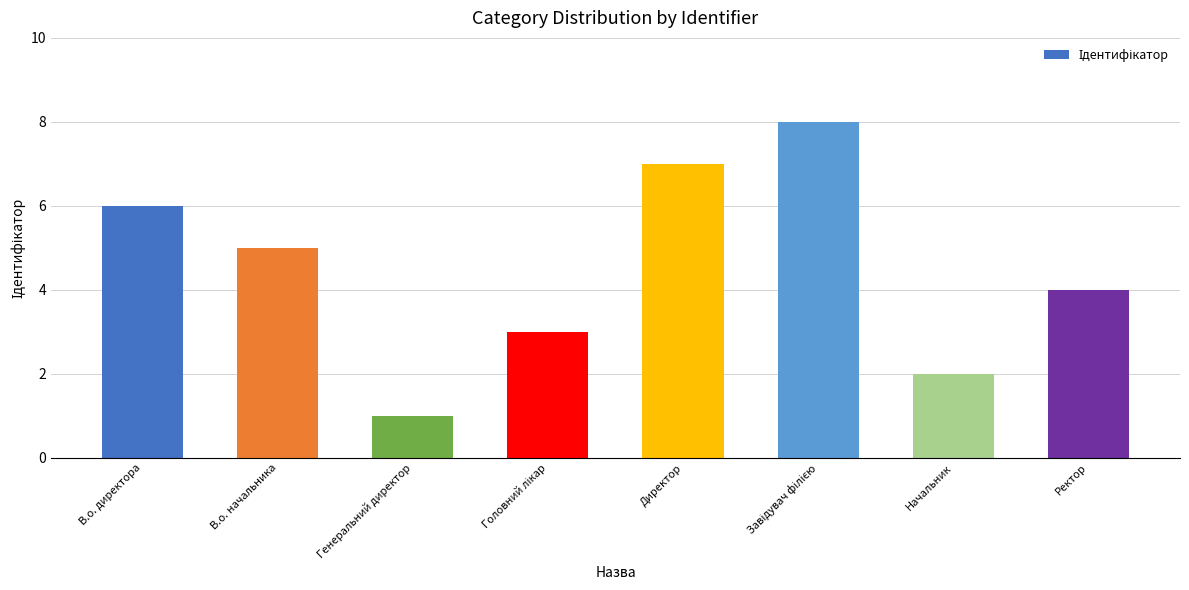

What is the sum of all values?

36